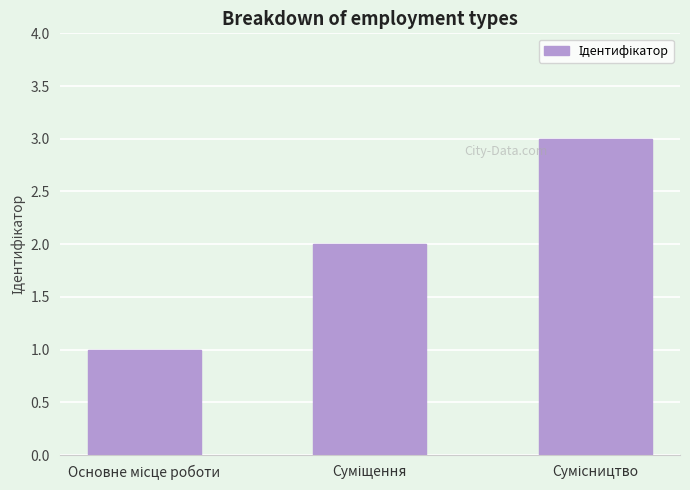

What is the greatest value displayed?

3